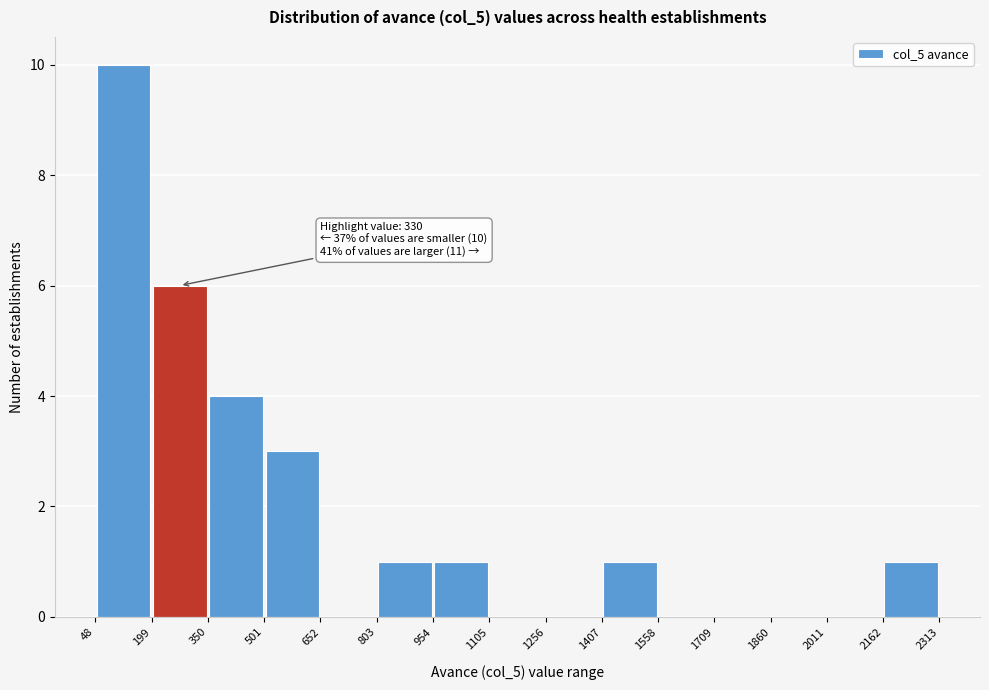

Which range on the x-axis has the tallest bar?

48 to 199